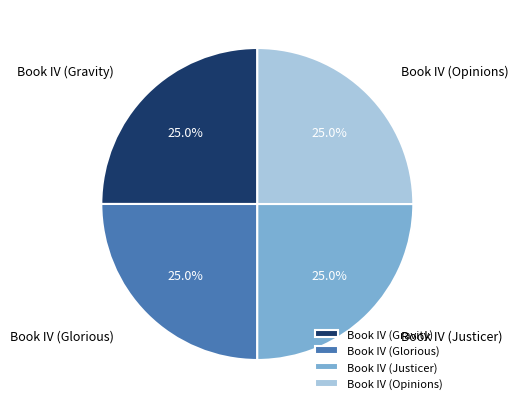

To the nearest percent, what is the average slice percentage?

25%